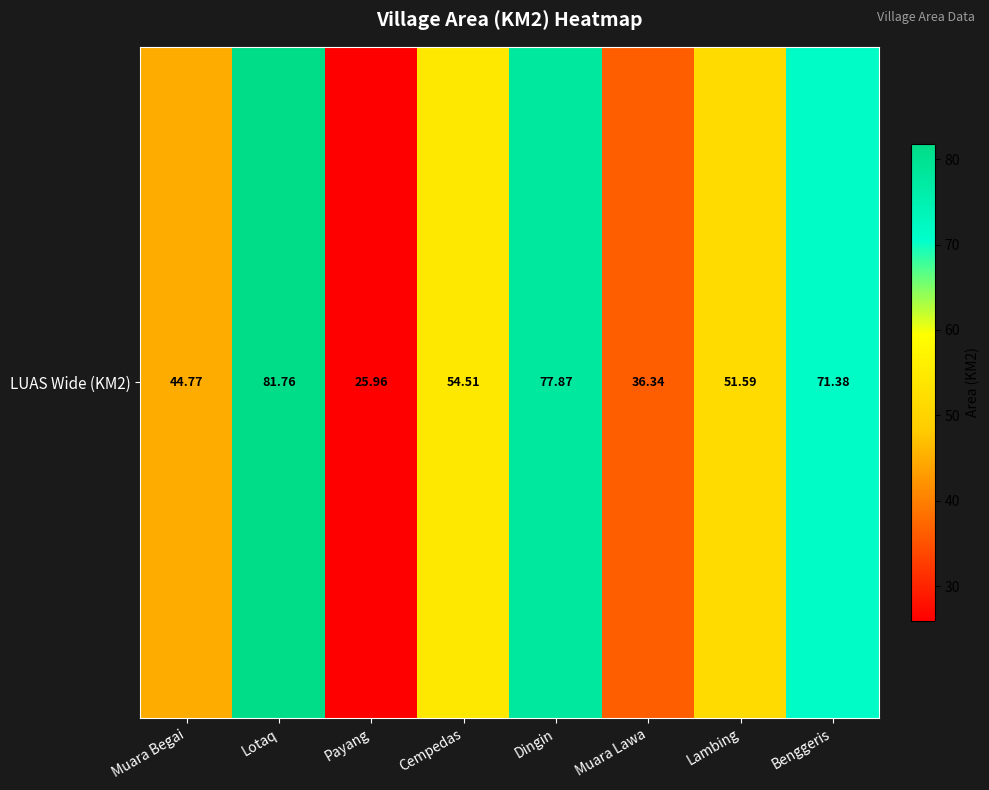

Rank the categories by value from highest to lowest.

Lotaq, Dingin, Benggeris, Cempedas, Lambing, Muara Begai, Muara Lawa, Payang